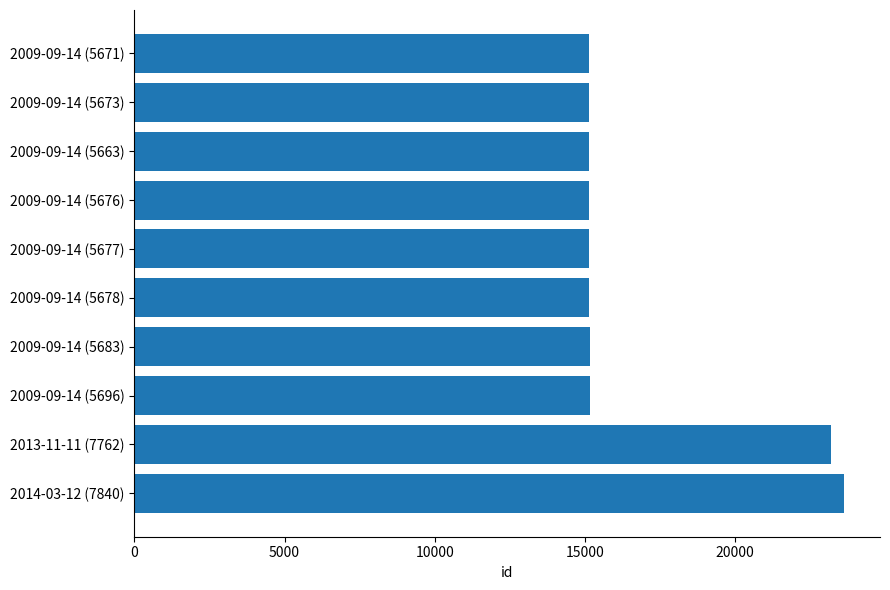

Which category has the highest value across all series?

2014-03-12 (7840)